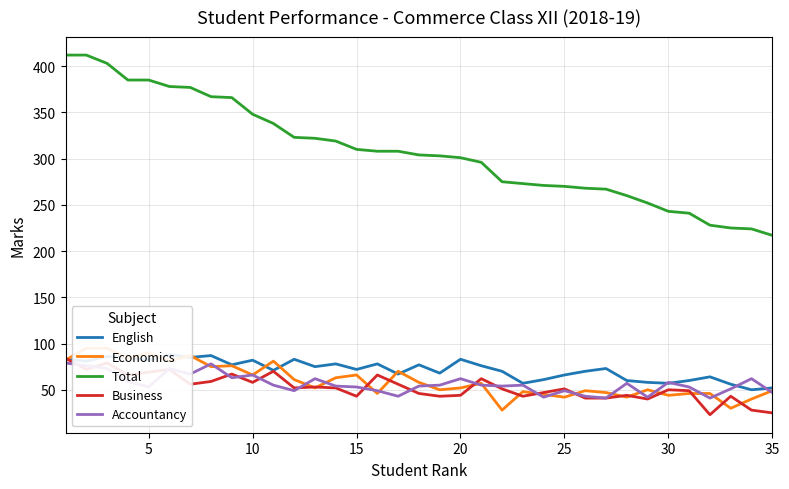

What is the lowest value of the Accountancy series?

41